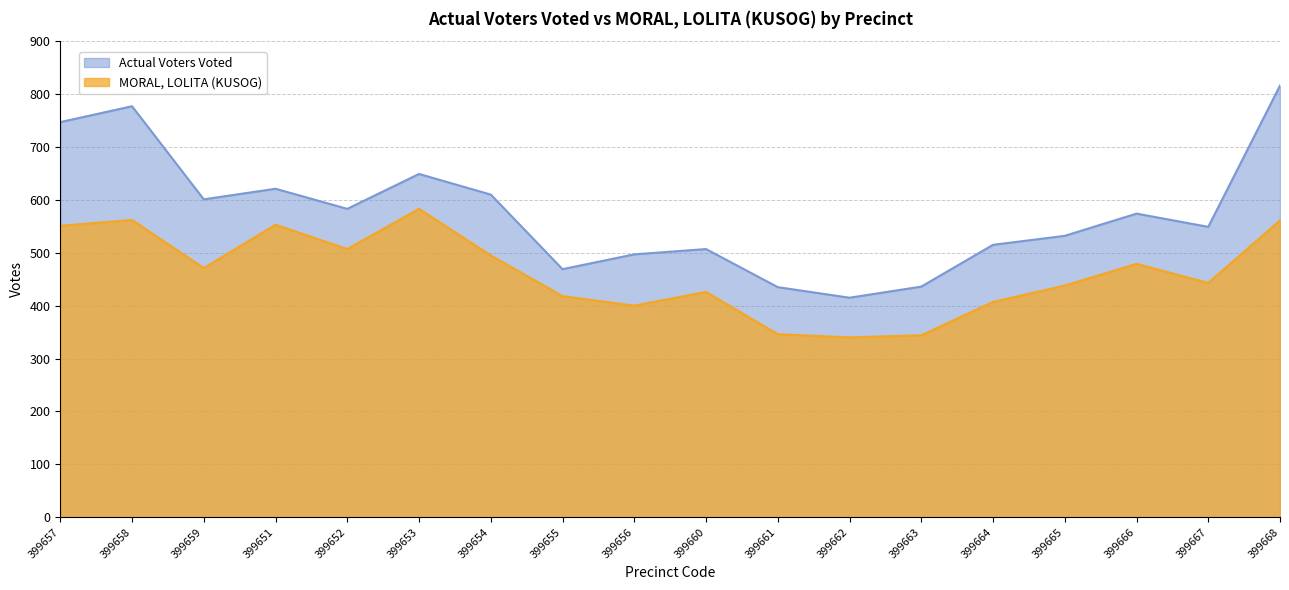

At which label is MORAL, LOLITA (KUSOG) closest to 461?

399659